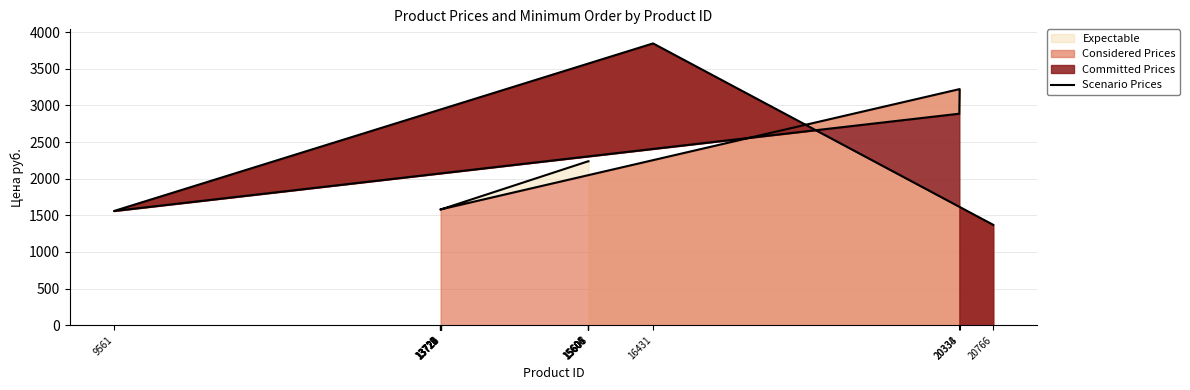

Read the value at 13726.

1580.0